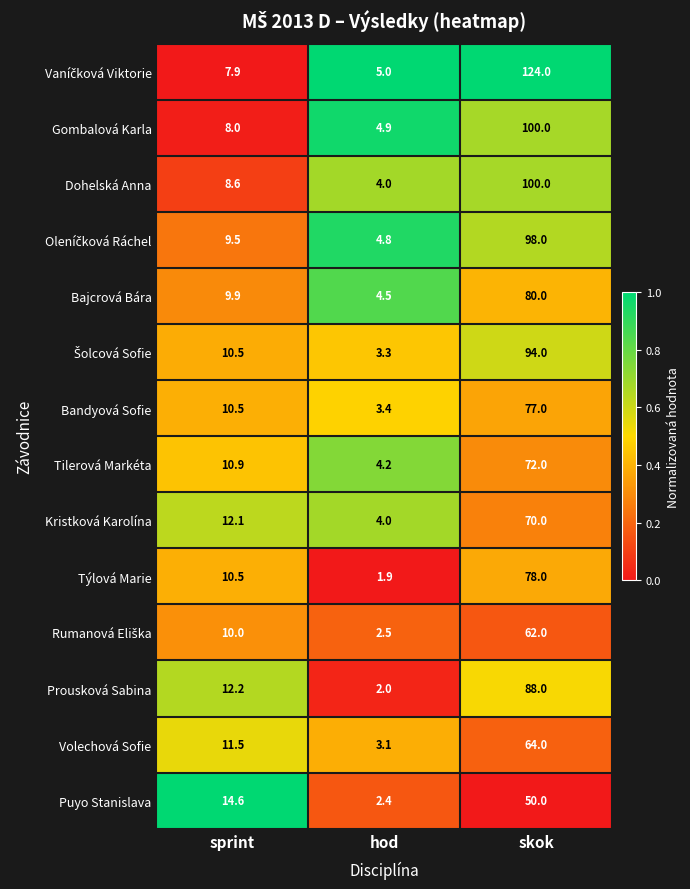

How many series are shown in this chart?

14